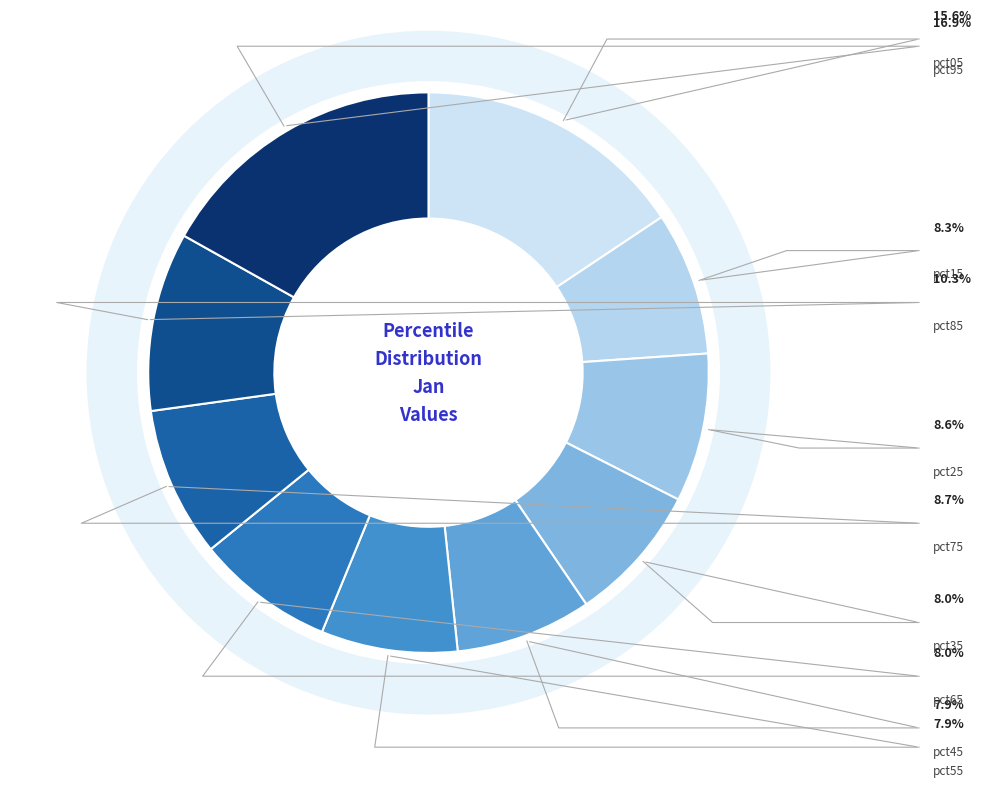

What percentage is the pct15 slice, to the nearest percent?

8%